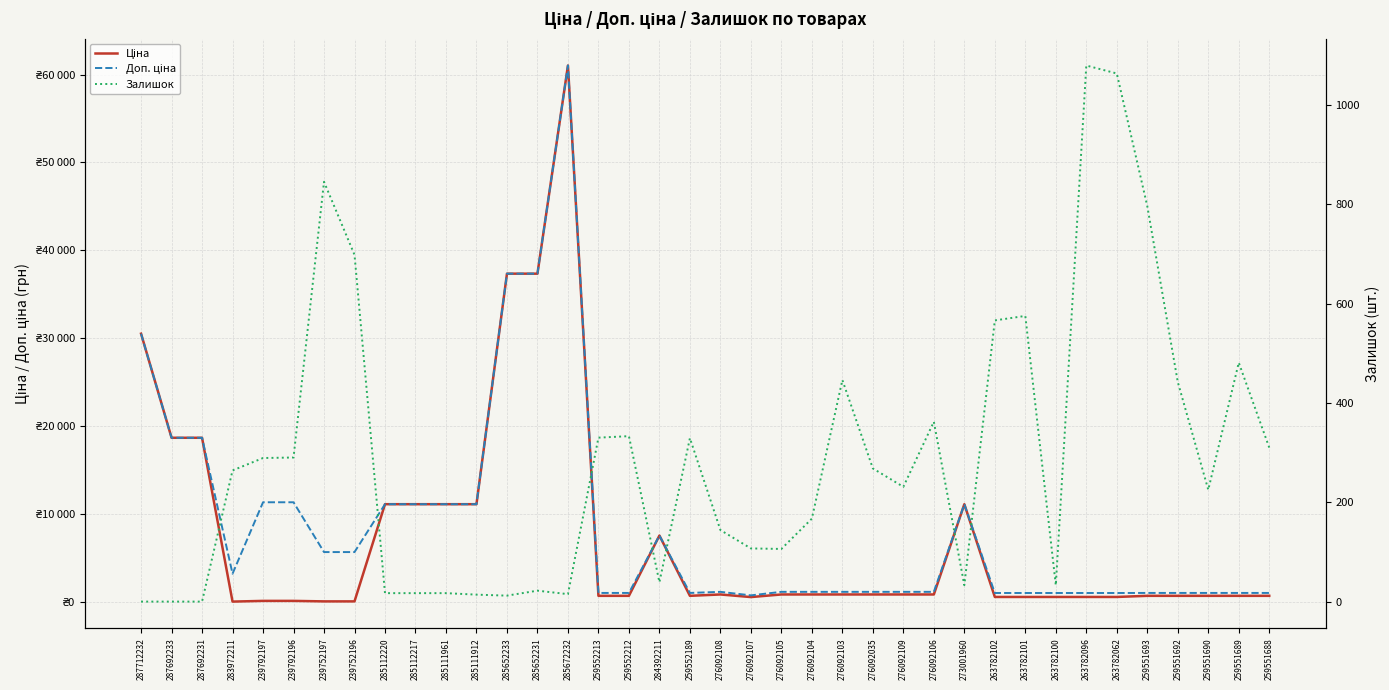

In Доп. ціна, how many points are lower than both neighbors (excluding endpoints)?

3